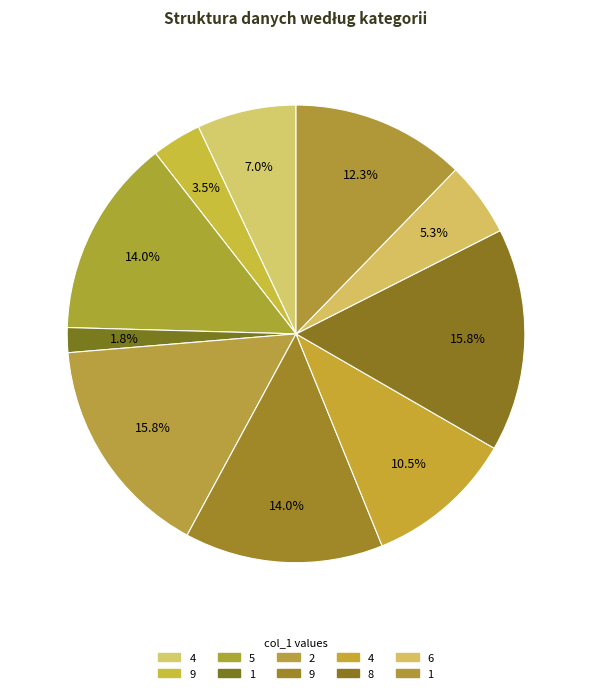

Which category has the biggest portion of the pie?

2